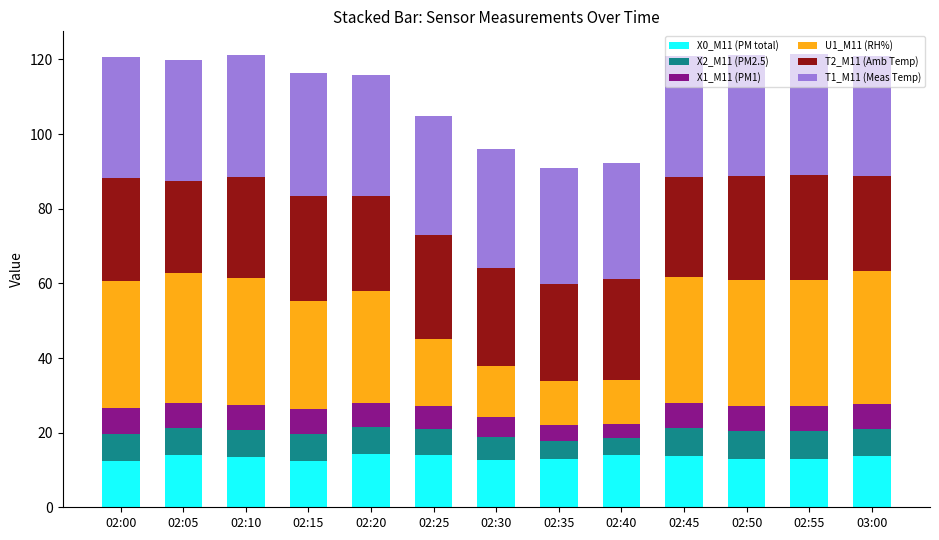

Is it true that X0_M11 (PM total) equals 19.1 at 02:55?

False